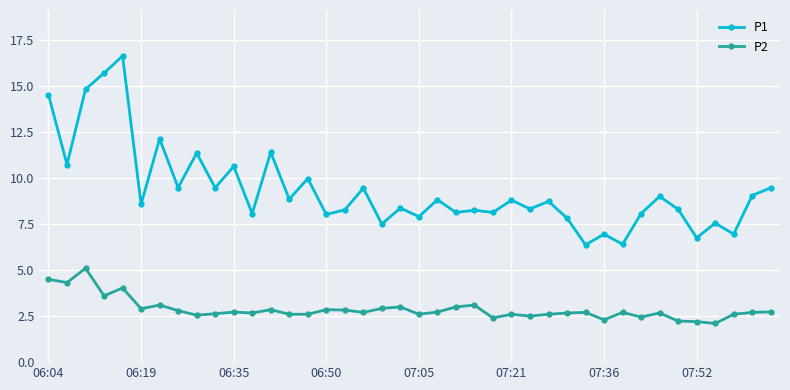

What is the maximum value shown in the chart?

16.6